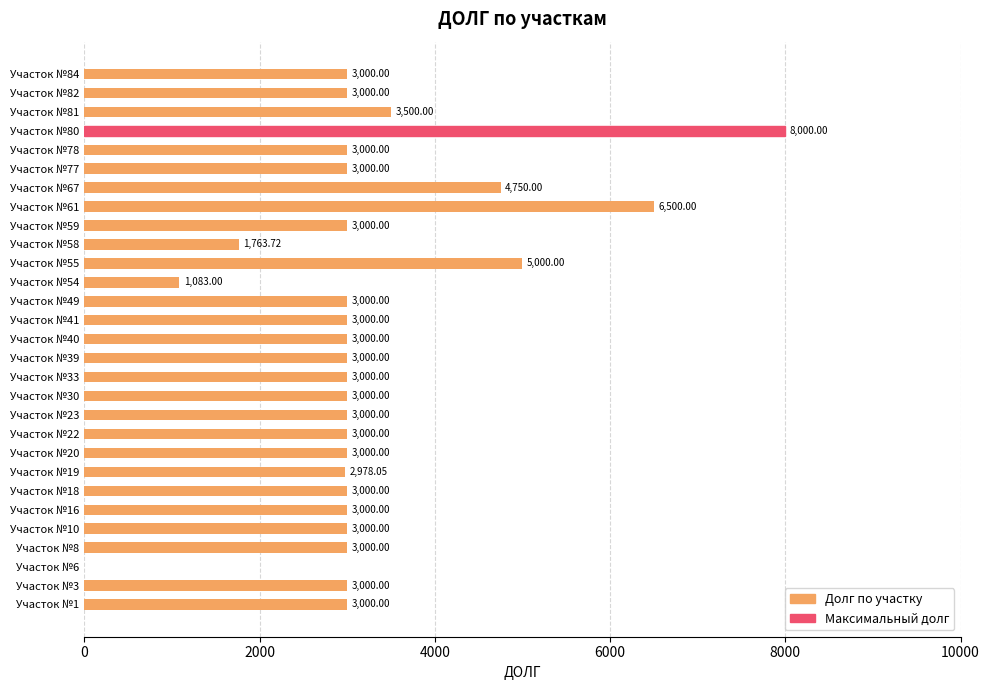

Approximately how many times larger is the value at Участок №49 compared to Участок №80?

0.4